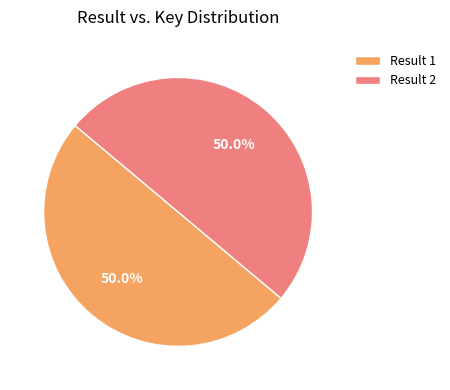

What portion of the pie excludes Result 2?

50.0%